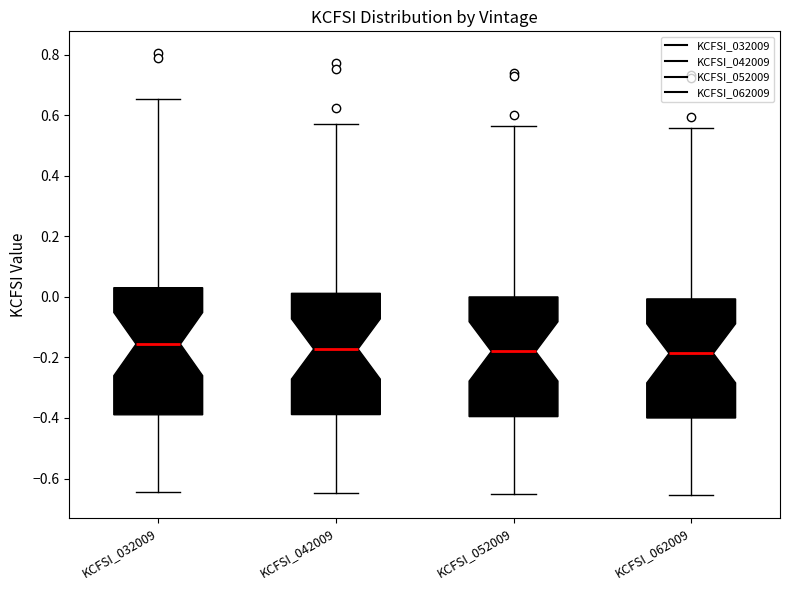

Reading left to right, read every box against the y-axis: the position of its median line, the range the box covers, and the ends of its whiskers. The values are not printed on the chart, so give them approximately, as read against the axis.

KCFSI_032009: median -0.16, box -0.38 to 0.04, whiskers -0.64 to 0.66
KCFSI_042009: median -0.18, box -0.38 to 0.02, whiskers -0.64 to 0.58
KCFSI_052009: median -0.18, box -0.40 to 0.00, whiskers -0.66 to 0.56
KCFSI_062009: median -0.18, box -0.40 to 0.00, whiskers -0.66 to 0.56